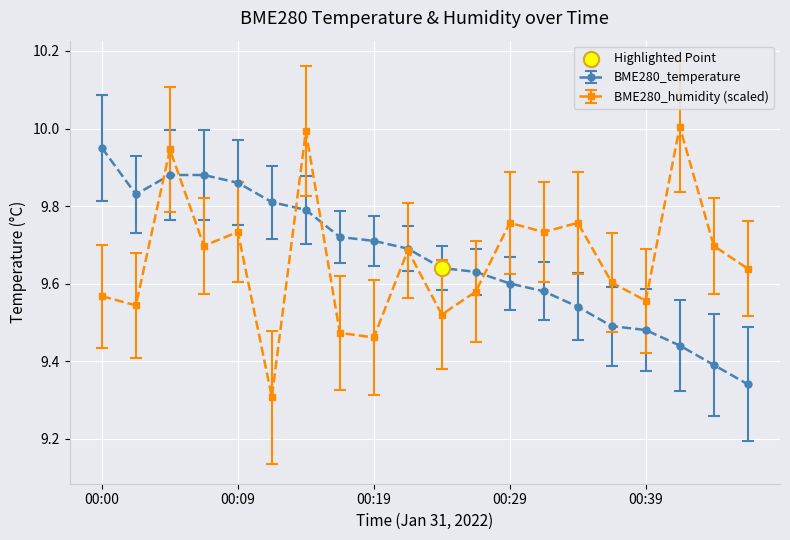

Which series has the largest range (max minus min)?

BME280_humidity (scaled)